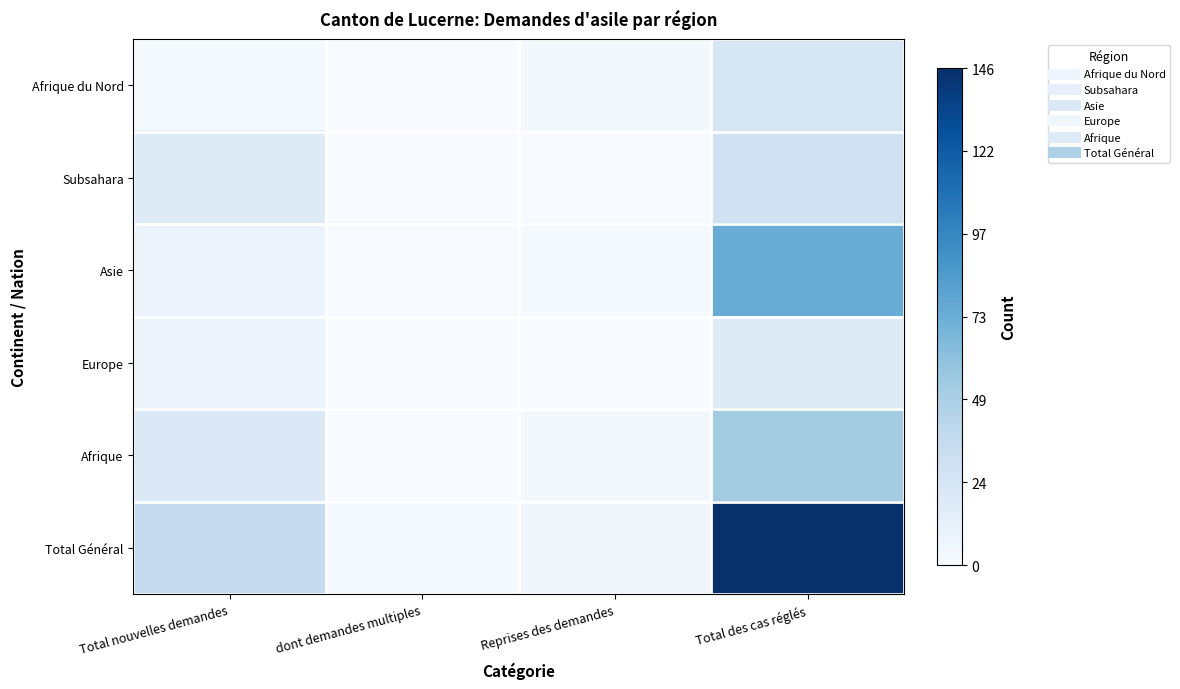

Reading left to right, list all the values displayed in this chart.

Afrique du Nord: Total nouvelles demandes=2	dont demandes multiples=0	Reprises des demandes=3	Total des cas réglés=23
Subsahara: Total nouvelles demandes=18	dont demandes multiples=0	Reprises des demandes=1	Total des cas réglés=29
Asie: Total nouvelles demandes=8	dont demandes multiples=1	Reprises des demandes=2	Total des cas réglés=74
Europe: Total nouvelles demandes=7	dont demandes multiples=0	Reprises des demandes=0	Total des cas réglés=18
Afrique: Total nouvelles demandes=20	dont demandes multiples=0	Reprises des demandes=3	Total des cas réglés=52
Total Général: Total nouvelles demandes=36	dont demandes multiples=2	Reprises des demandes=5	Total des cas réglés=146